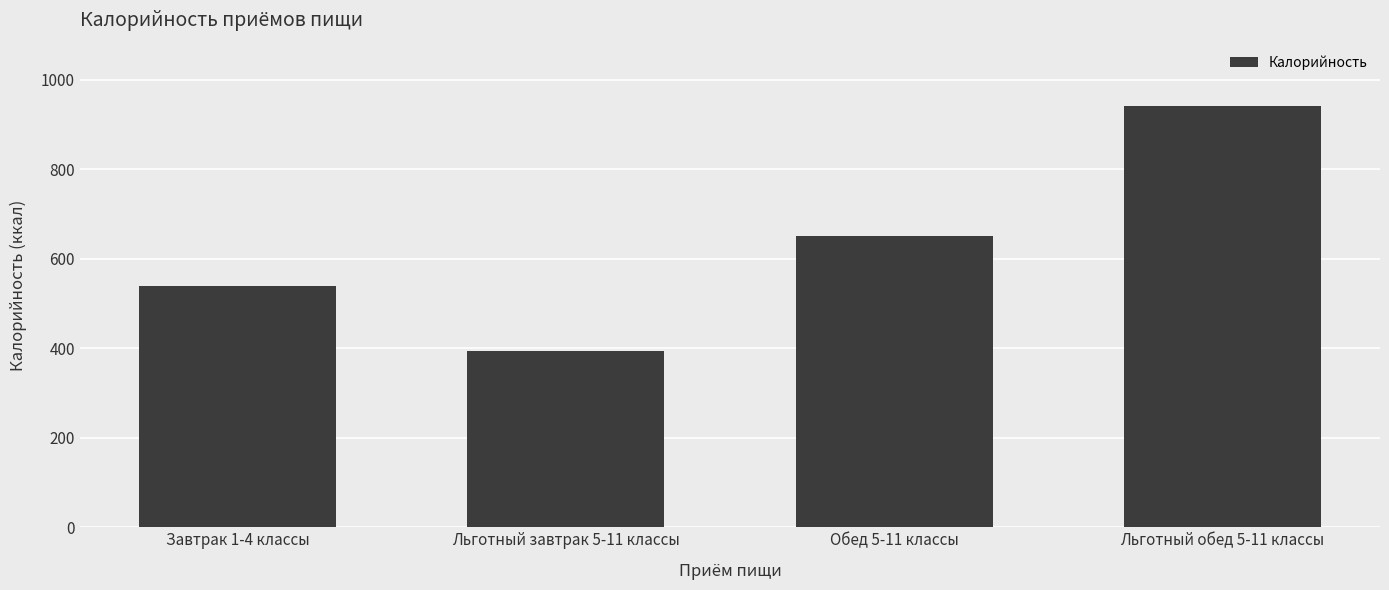

What is the smallest value displayed?

394.6